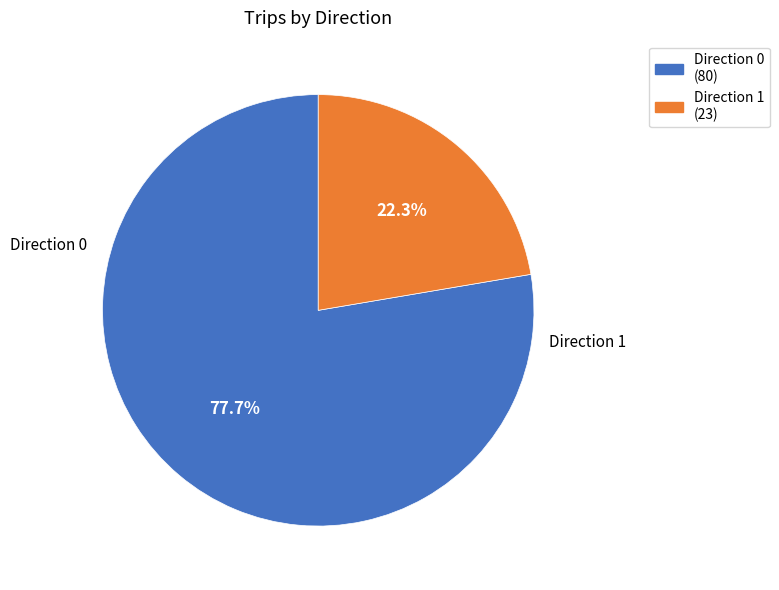

Between Direction 0 and Direction 1, which is larger?

Direction 0